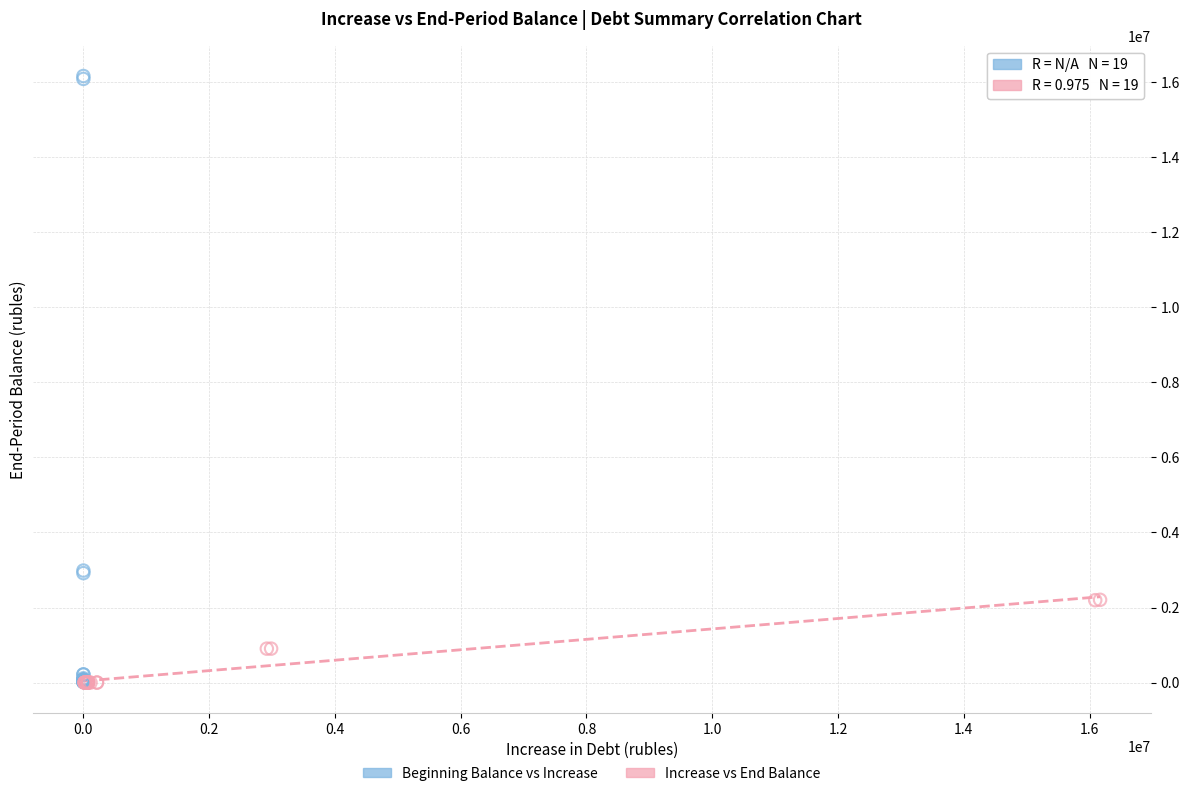

What are all the series names shown in the legend?

Beginning Balance vs Increase, Increase vs End Balance